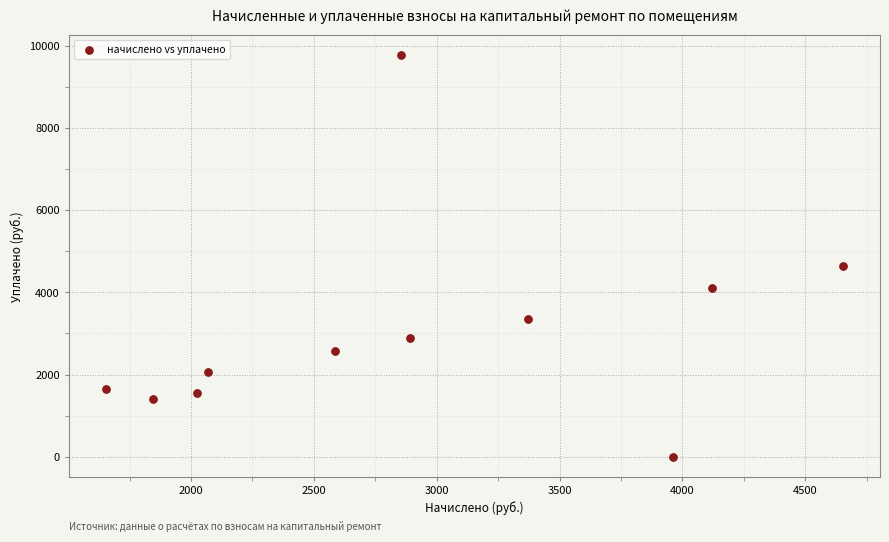

What is the range of Y values (max minus min)?

9763.6